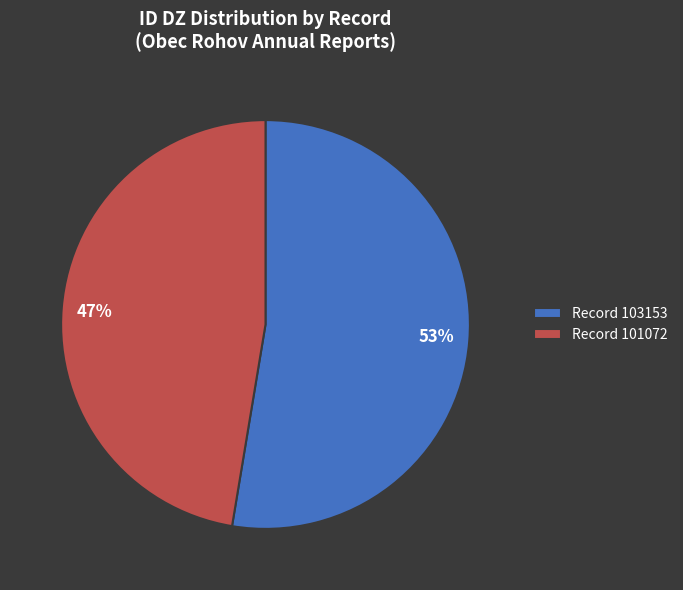

Is there a majority slice in this chart?

Yes